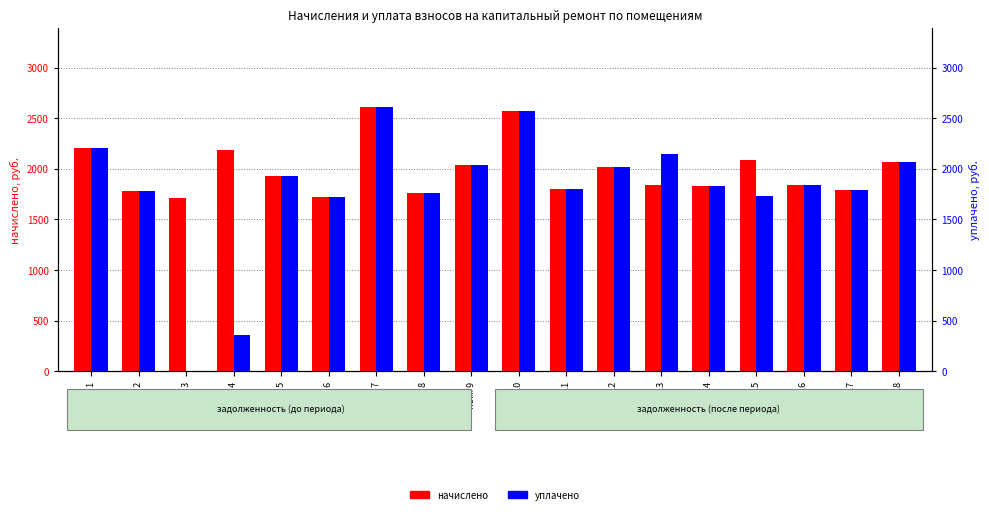

Rank the series by their maximum value, from highest to lowest.

начислено, уплачено